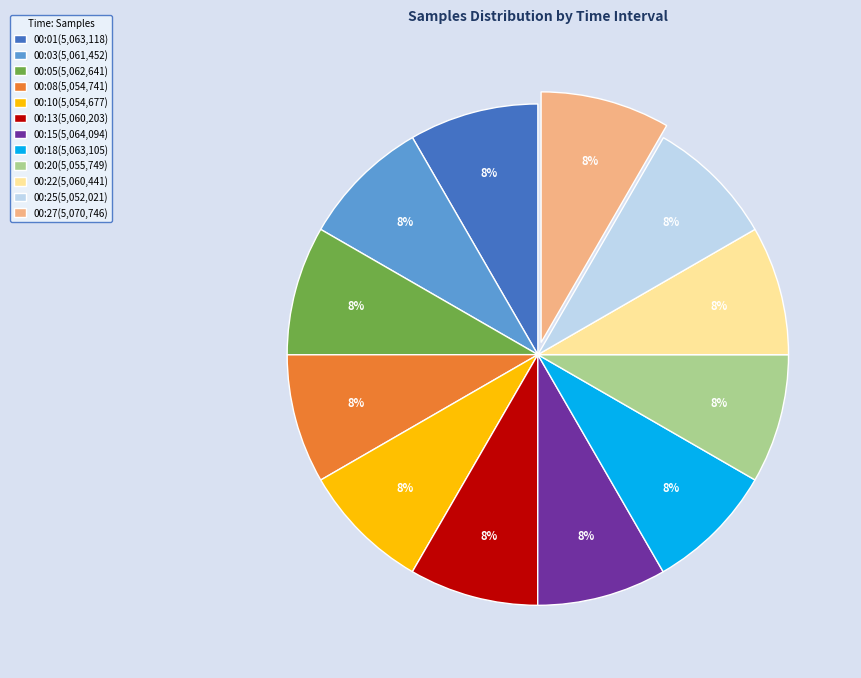

Count the number of slices in the pie.

12